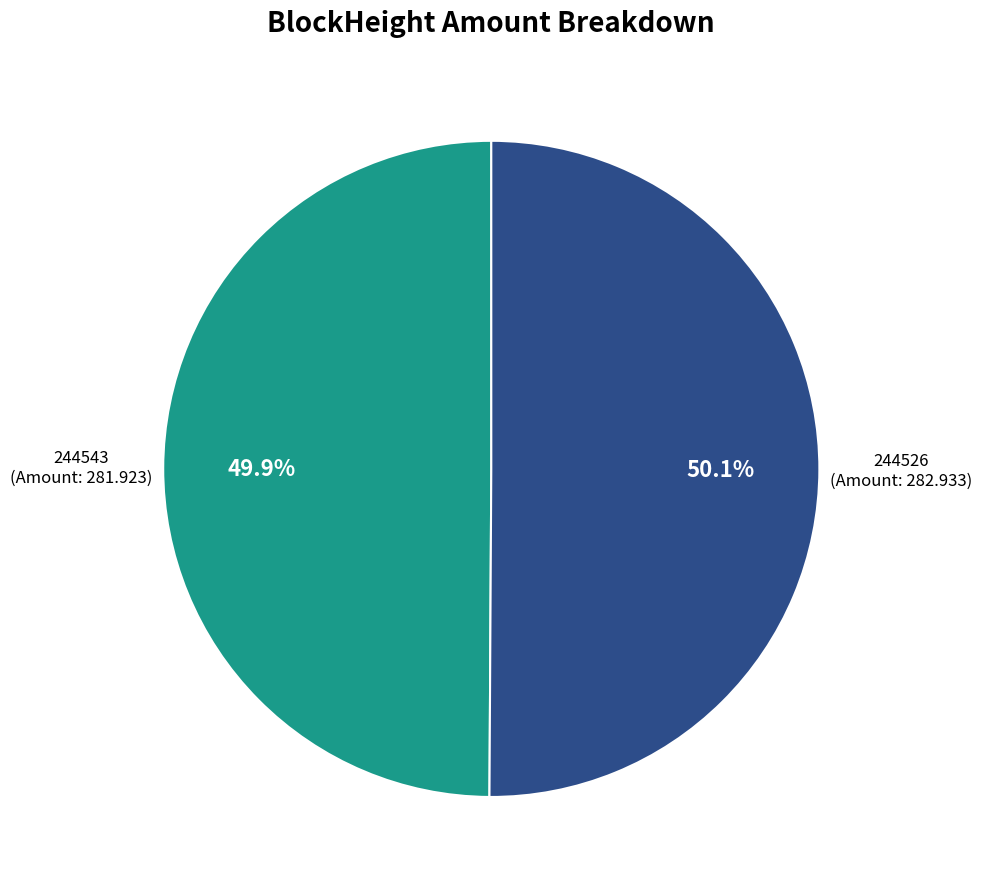

How many slices are in this pie chart?

2